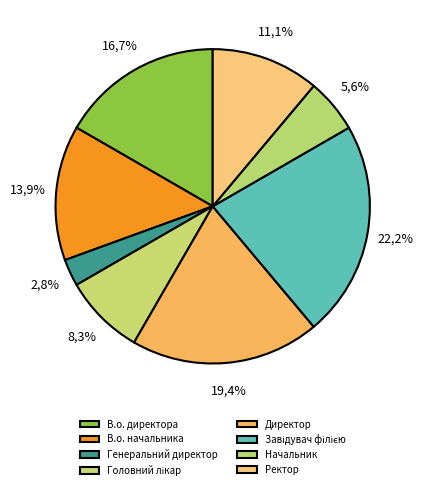

How many segments does this pie chart have?

8